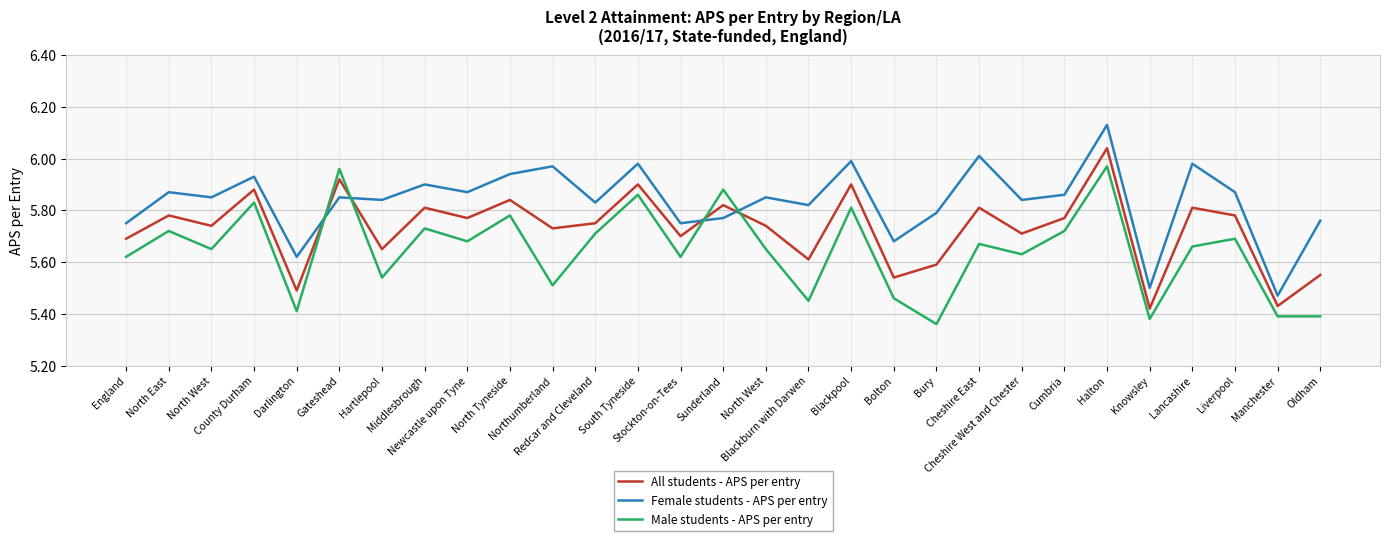

What are all the series names shown in the legend?

All students - APS per entry, Female students - APS per entry, Male students - APS per entry